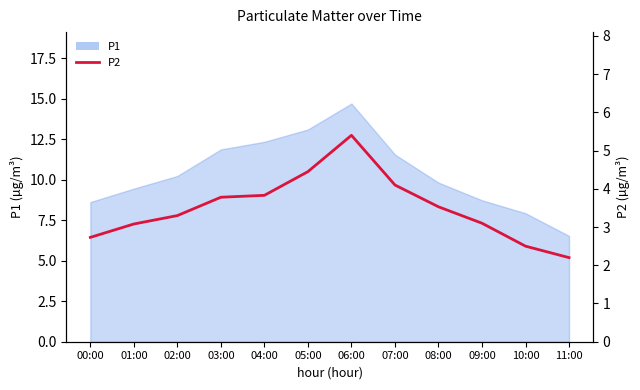

What is the label of the 10th point from the left?

09:00